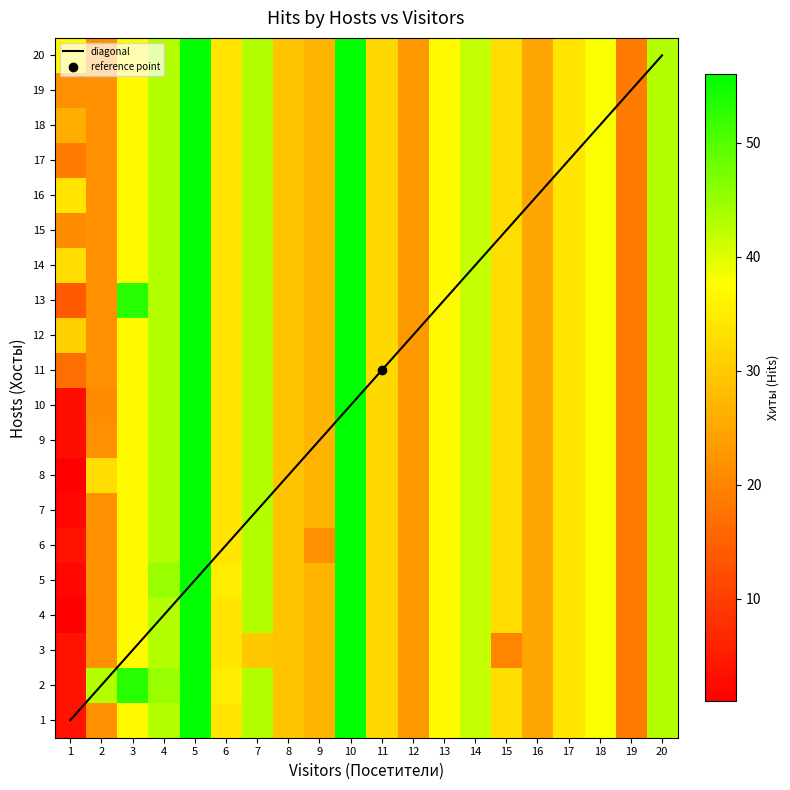

What is the maximum value for 16?

56